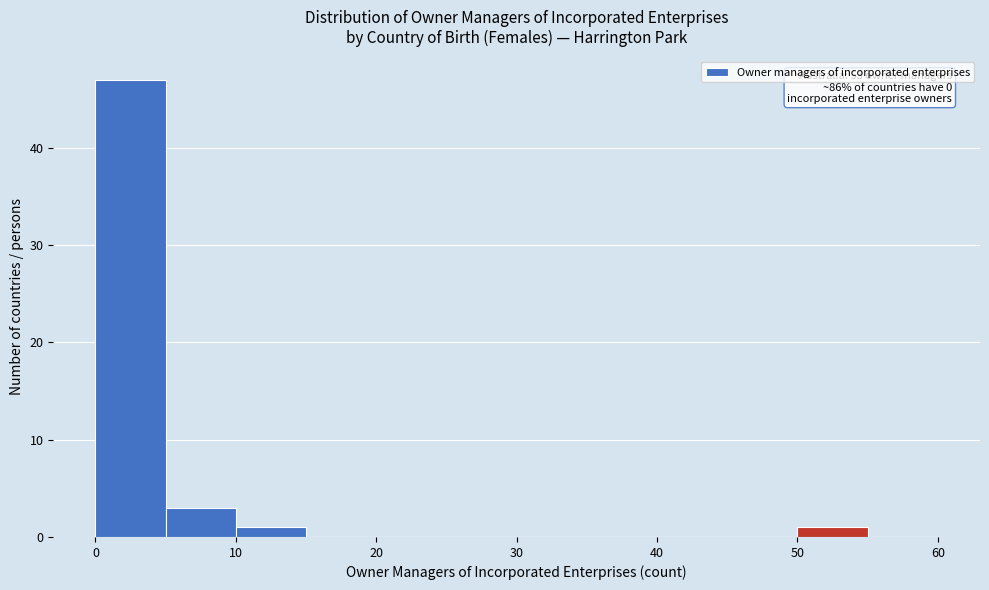

Over which range of the x-axis is the bar tallest?

0 to 5